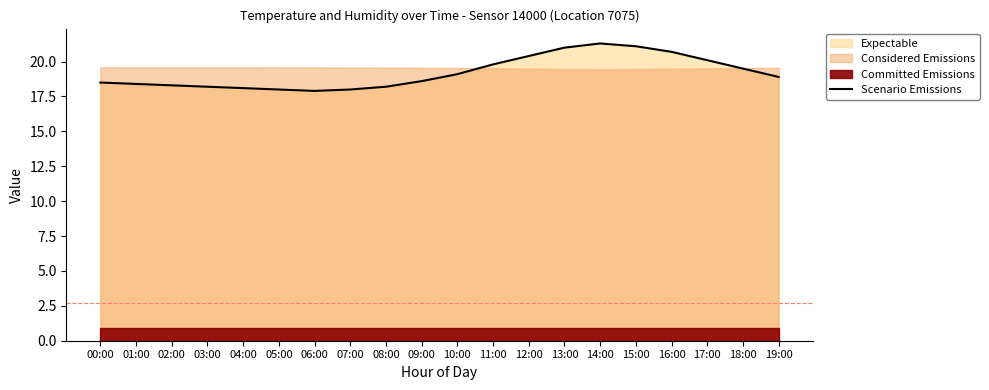

At which category does the chart reach its peak across all series?

14:00